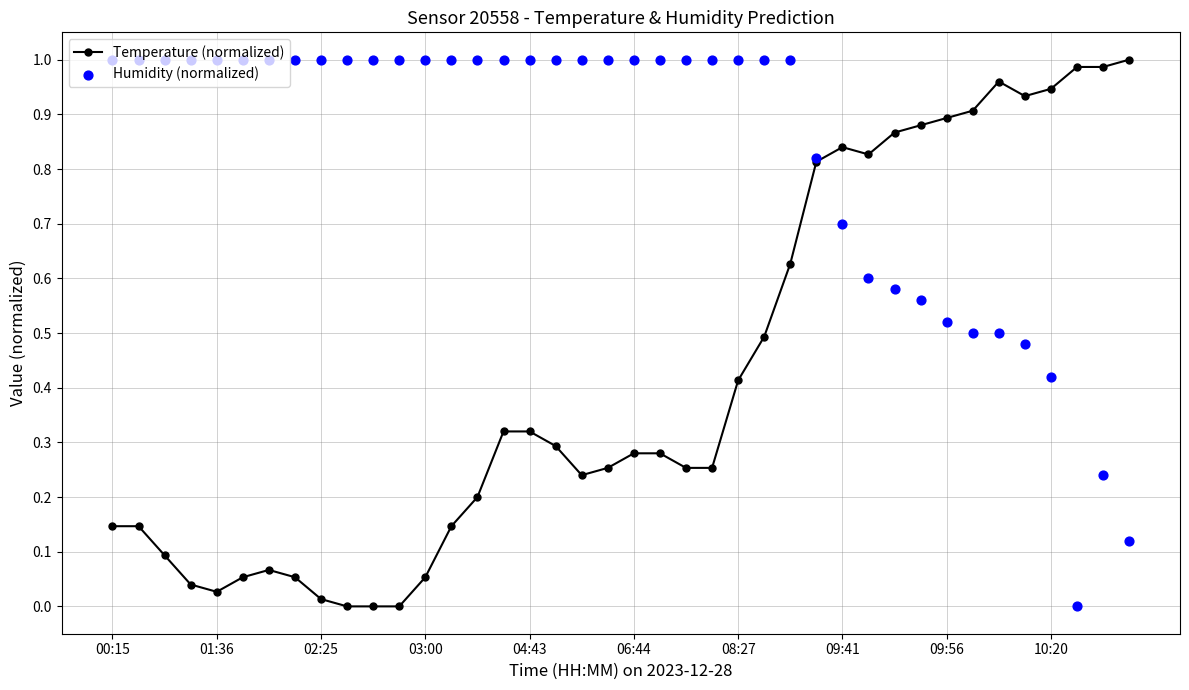

Which series contains the highest Y value?

Temperature (normalized)